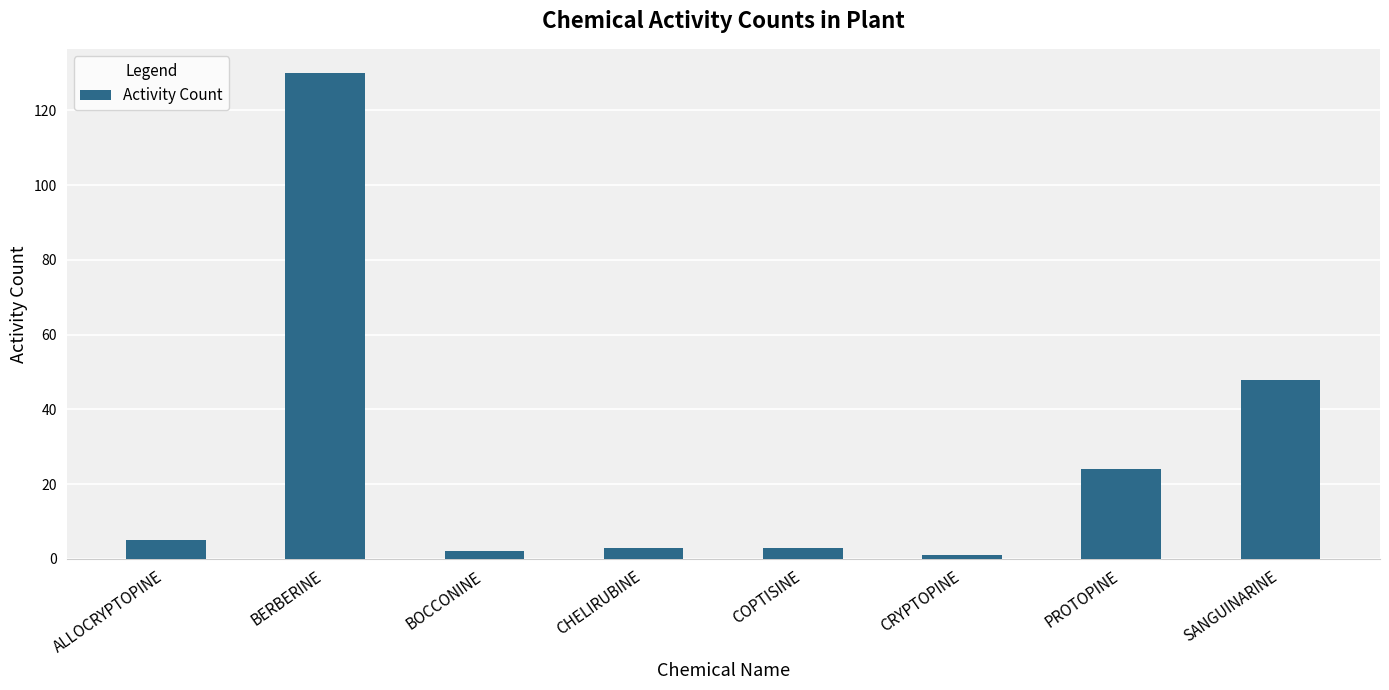

How many bars are there in total?

8